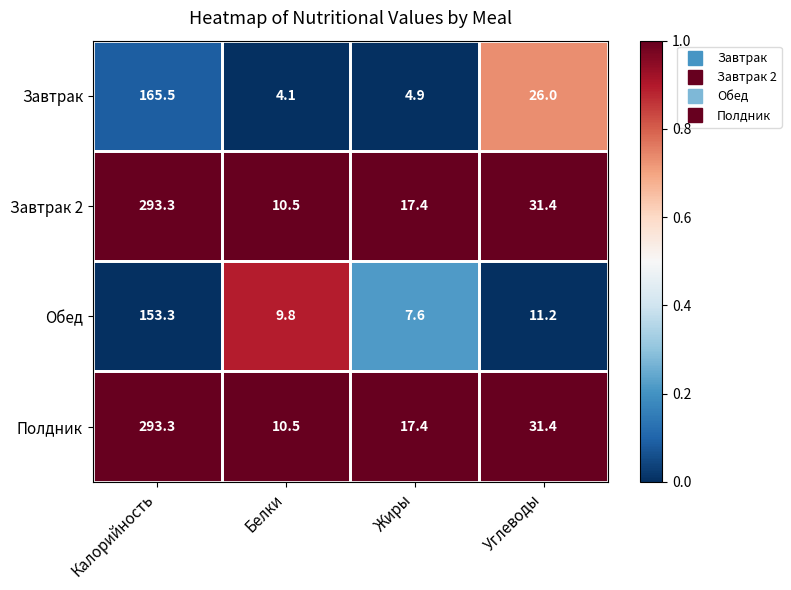

List the labels in order of Обед value, largest first.

Калорийность, Углеводы, Белки, Жиры